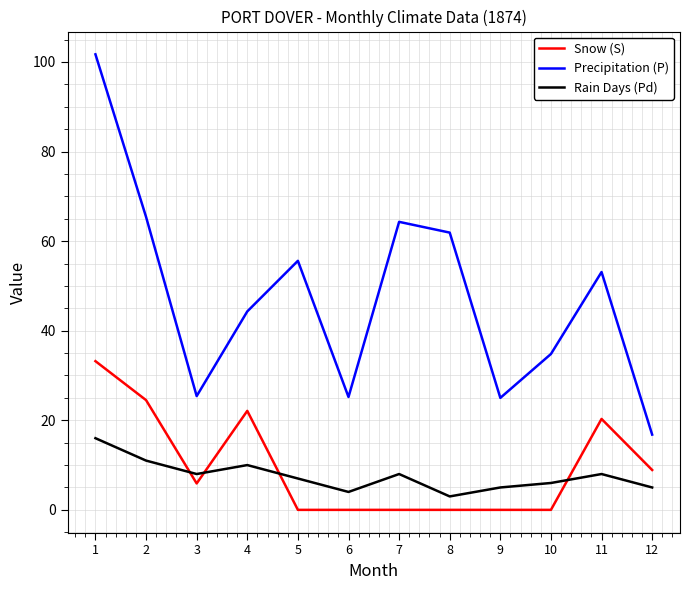

Which category has the highest value across all series?

1